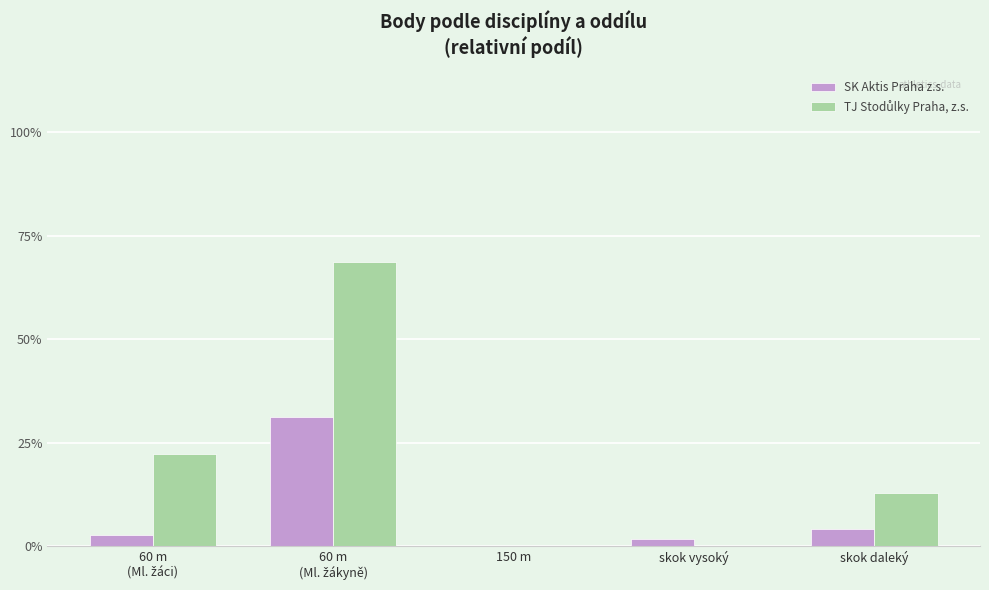

What is the sum of all SK Aktis Praha z.s. values?

39.6